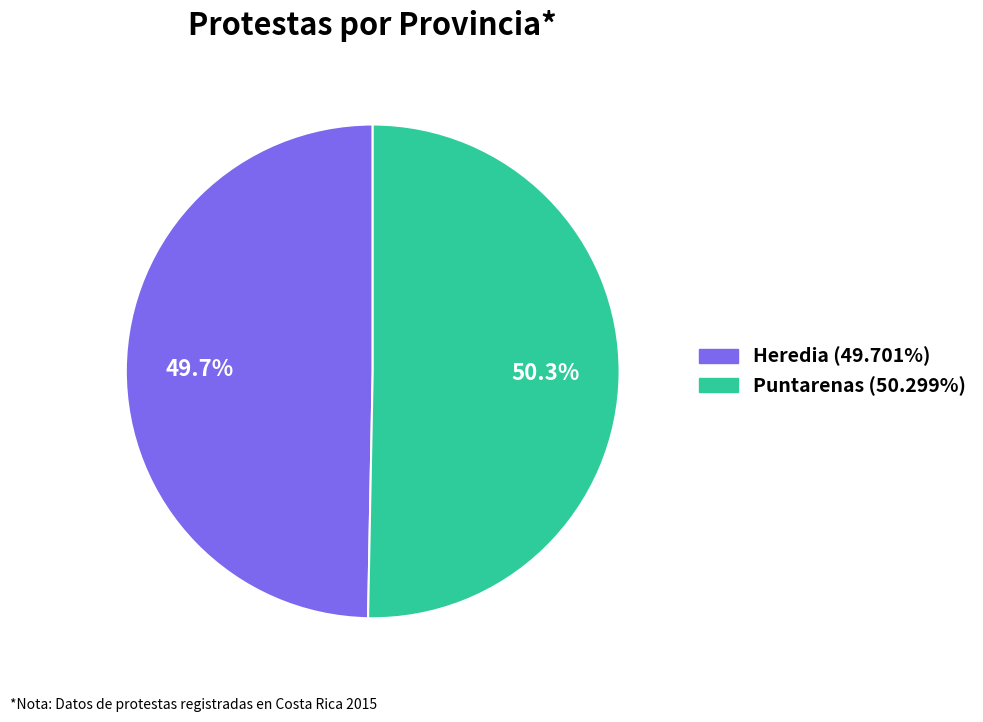

How many segments does this pie chart have?

2